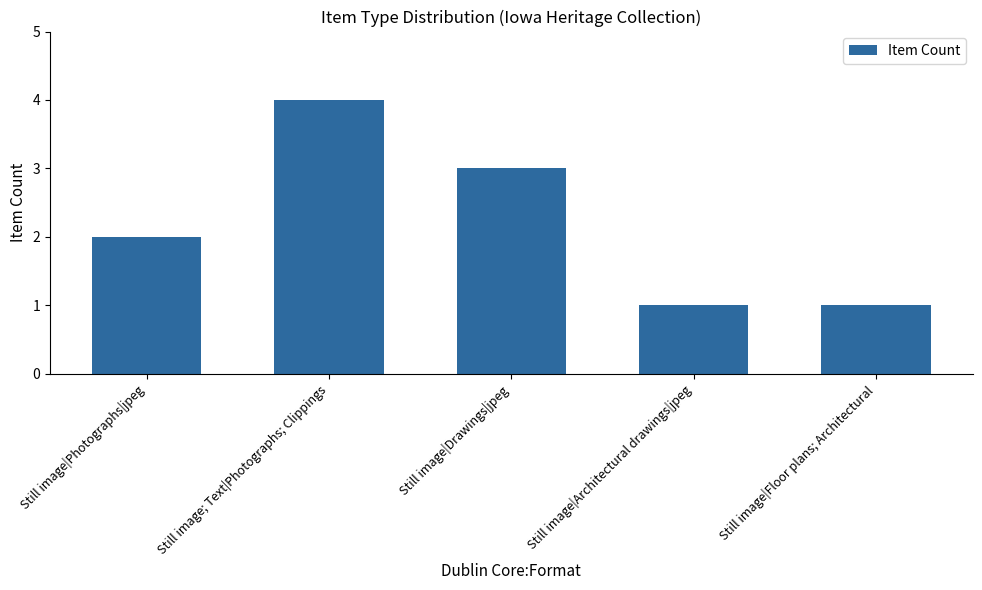

The chart shows a value of 3 at Still image|Photographs|jpeg. True or false?

False